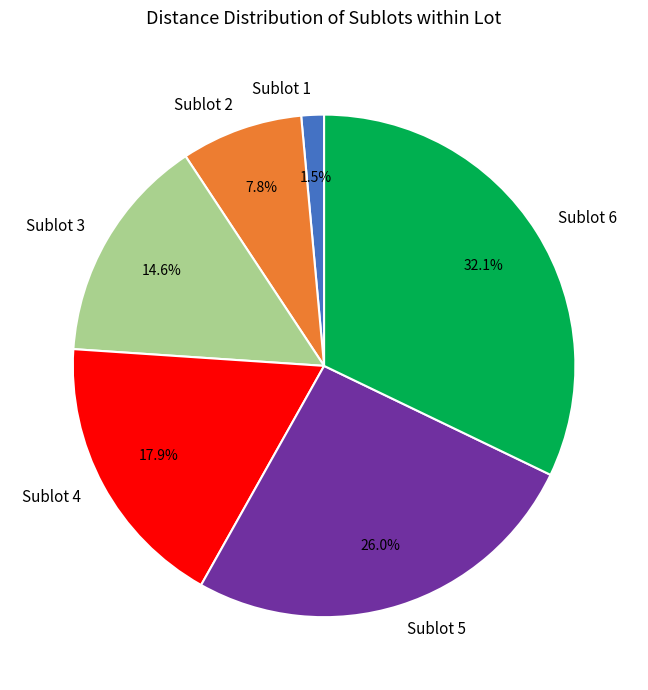

Which has a higher value, Sublot 6 or Sublot 2?

Sublot 6